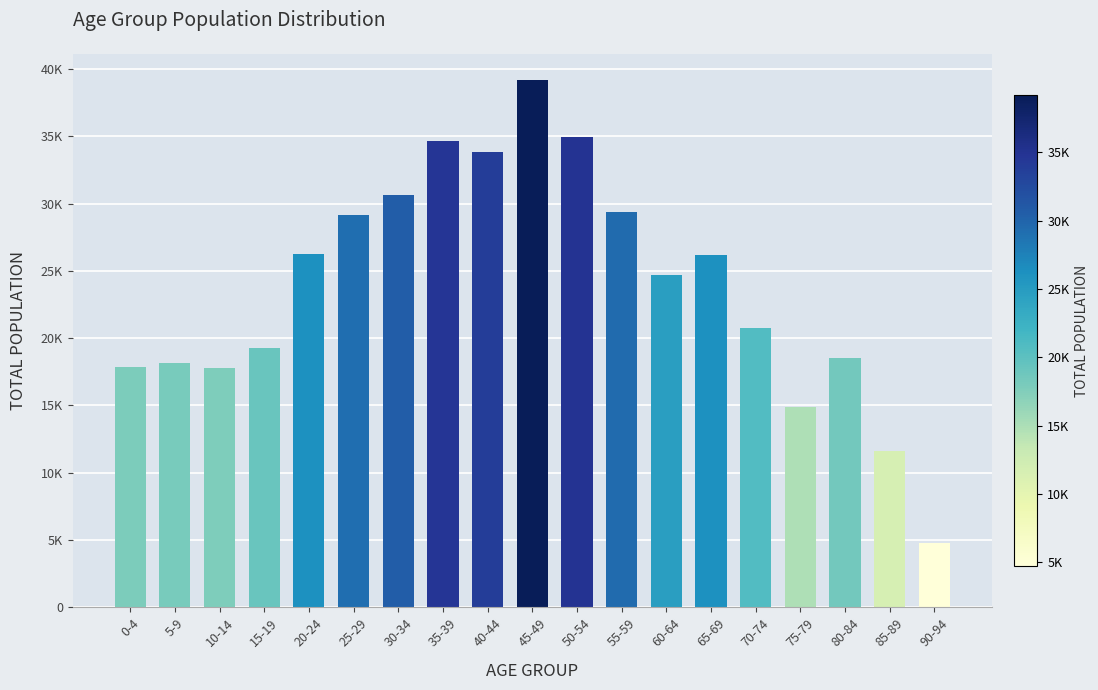

List the labels in order of value, largest first.

45-49, 50-54, 35-39, 40-44, 30-34, 55-59, 25-29, 20-24, 65-69, 60-64, 70-74, 15-19, 80-84, 5-9, 0-4, 10-14, 75-79, 85-89, 90-94